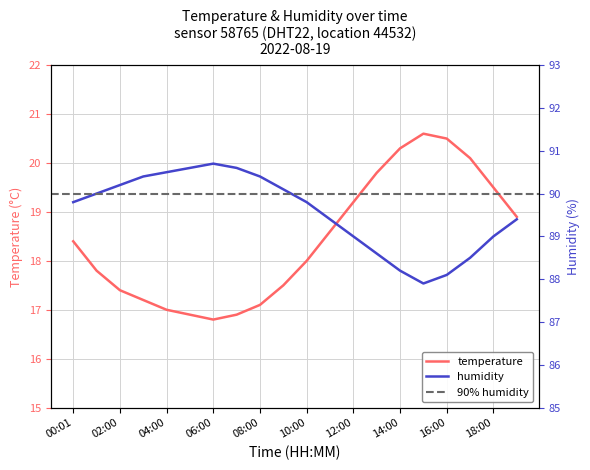

Where is temperature nearest to the value 18?

10:00